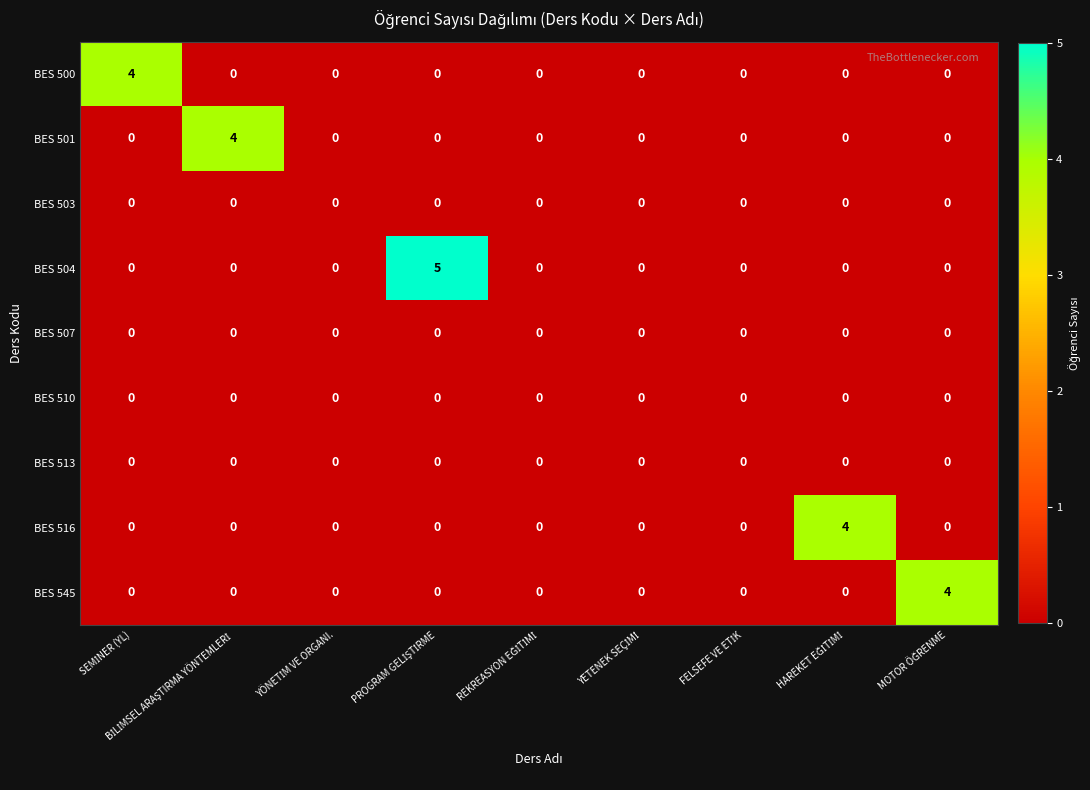

Which series has the largest total across all categories?

BES 504